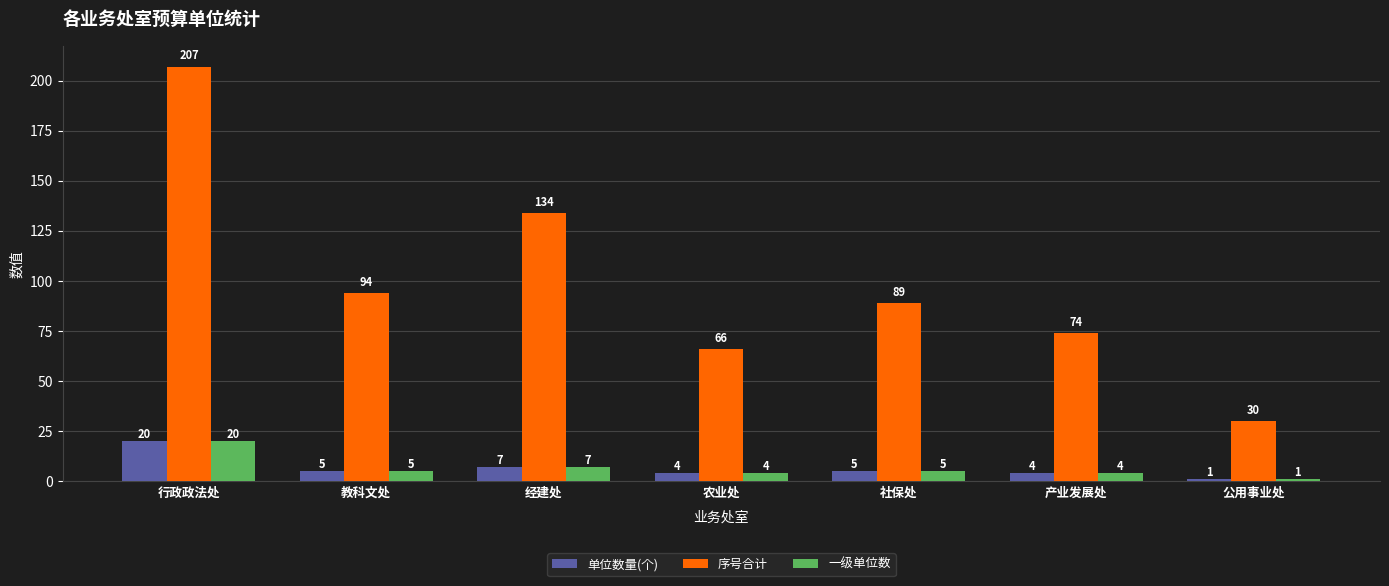

What is the average value of the 一级单位数 series?

7